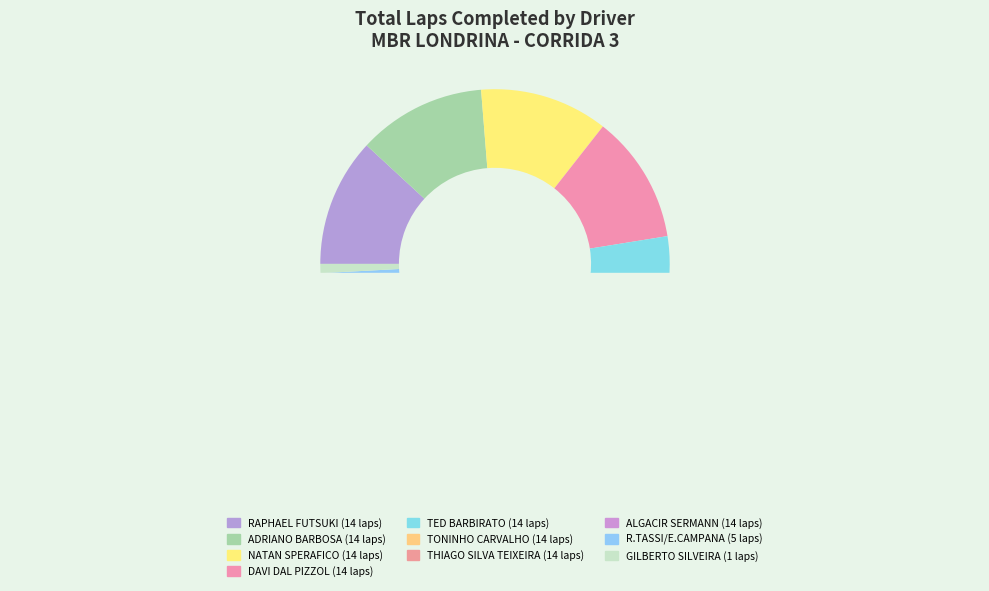

Rank the categories by value from highest to lowest.

RAPHAEL FUTSUKI, ADRIANO BARBOSA, NATAN SPERAFICO, DAVI DAL PIZZOL, TED BARBIRATO, TONINHO CARVALHO, THIAGO SILVA TEIXEIRA, ALGACIR SERMANN, R.TASSI/E.CAMPANA, GILBERTO SILVEIRA